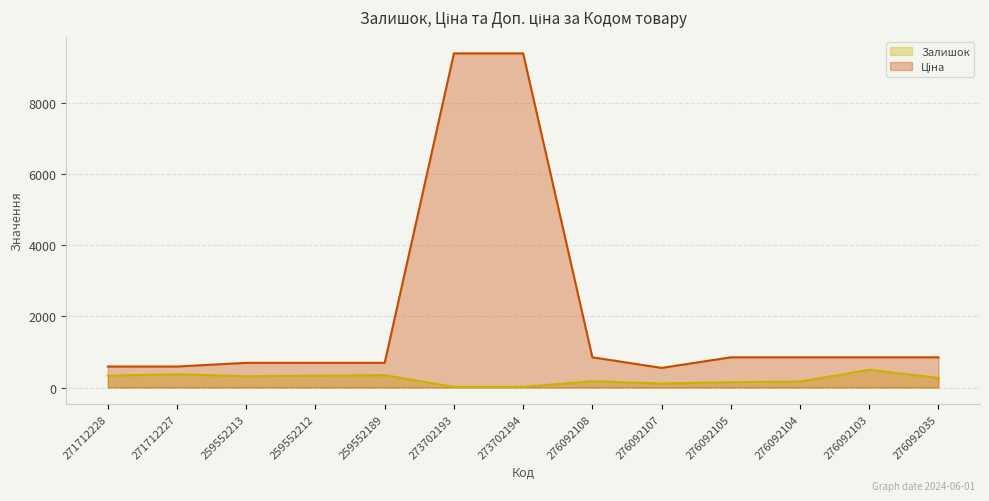

Which series has the widest spread of values?

Ціна